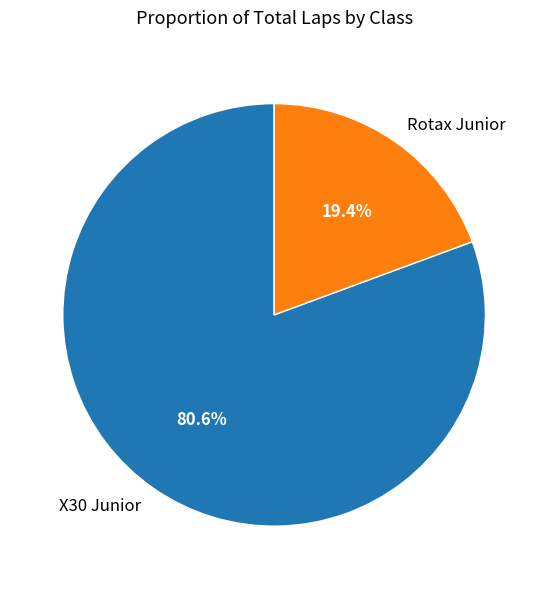

What is the smallest slice in the pie chart?

Rotax Junior